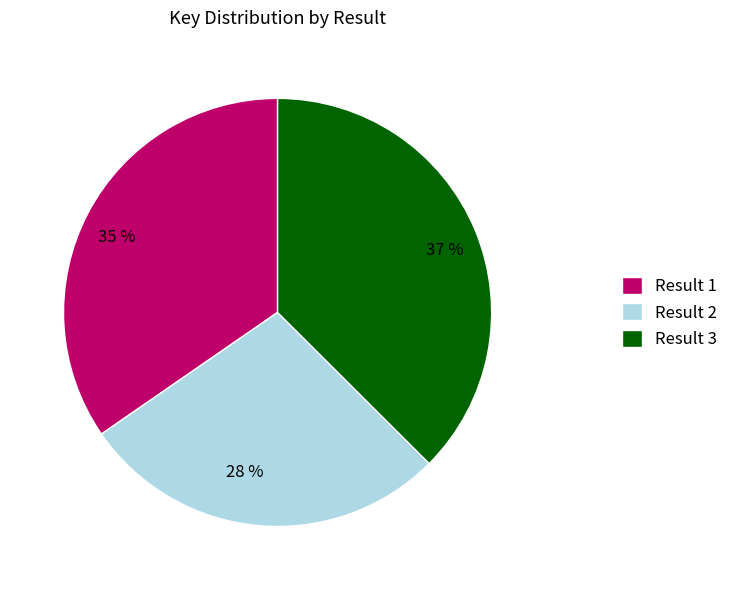

To the nearest percent, what is the average slice percentage?

33%